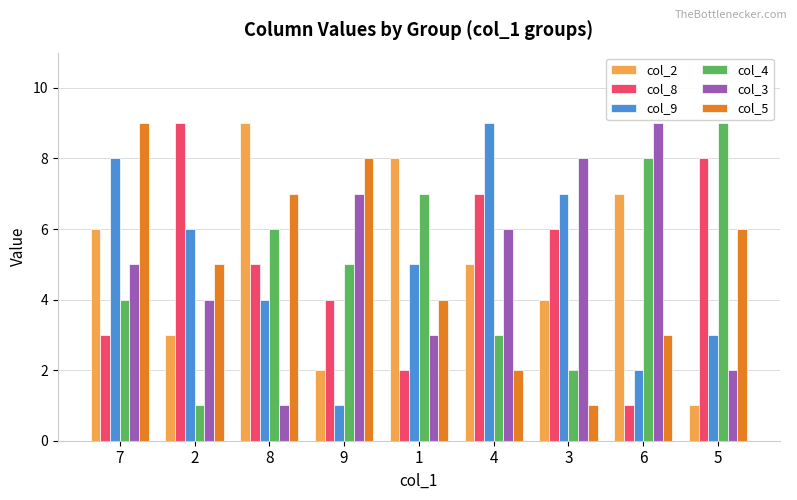

Rank the series at 5 from lowest to highest value.

col_2, col_3, col_9, col_5, col_8, col_4